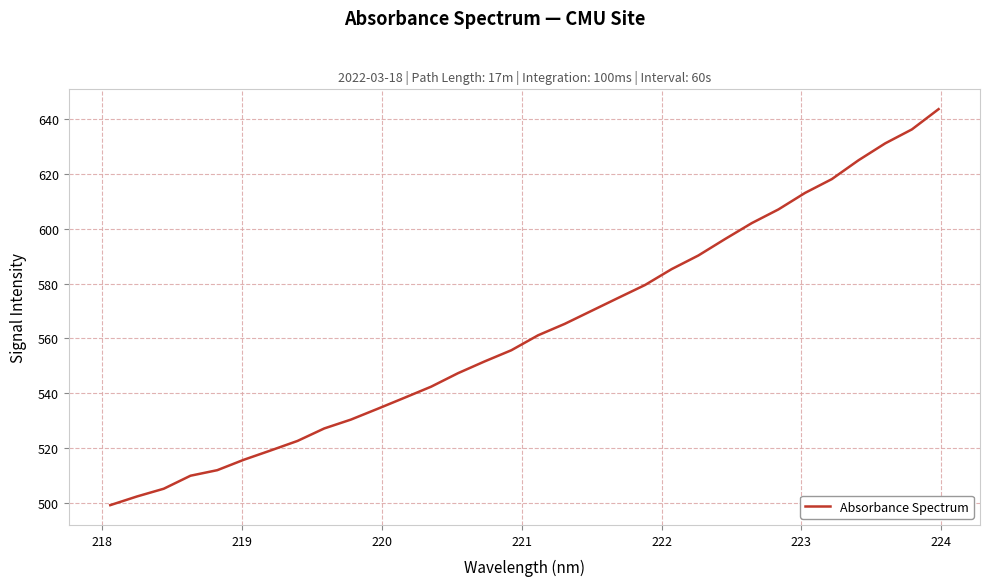

What is the difference between the maximum and minimum values?

144.6